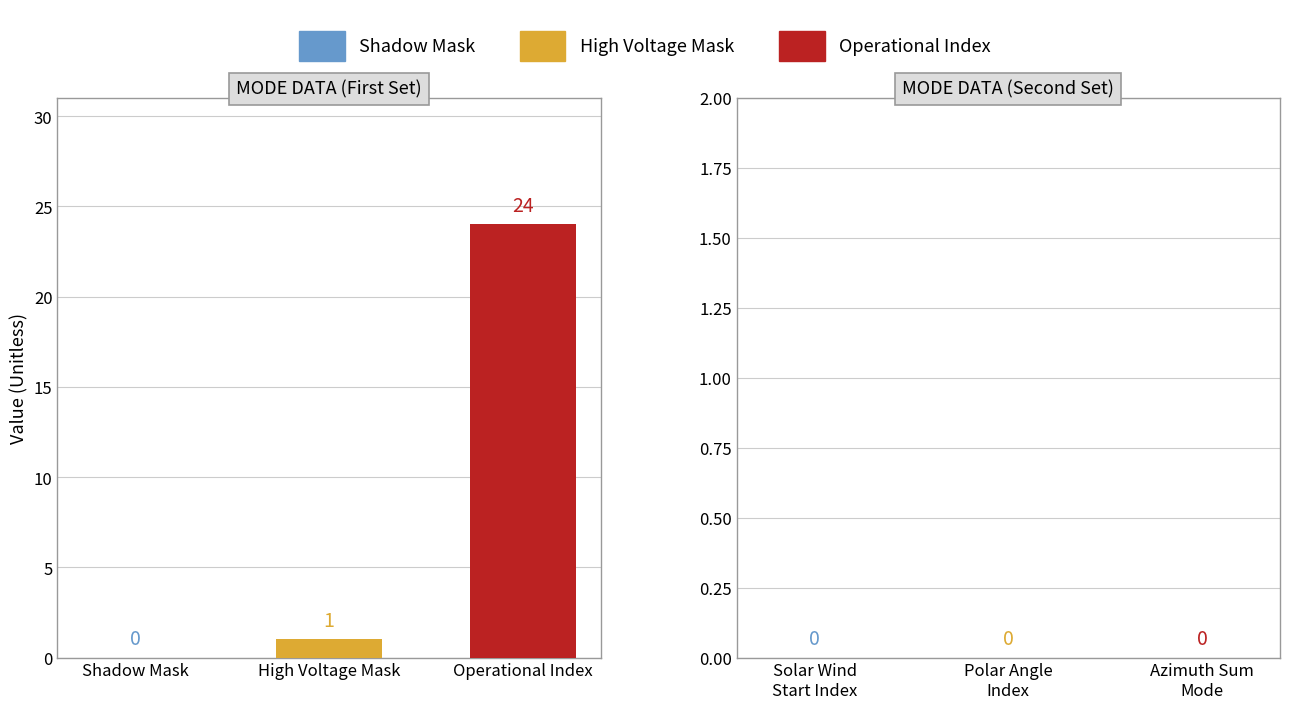

What is the change in value from High Voltage Mask to Operational Index?

+23